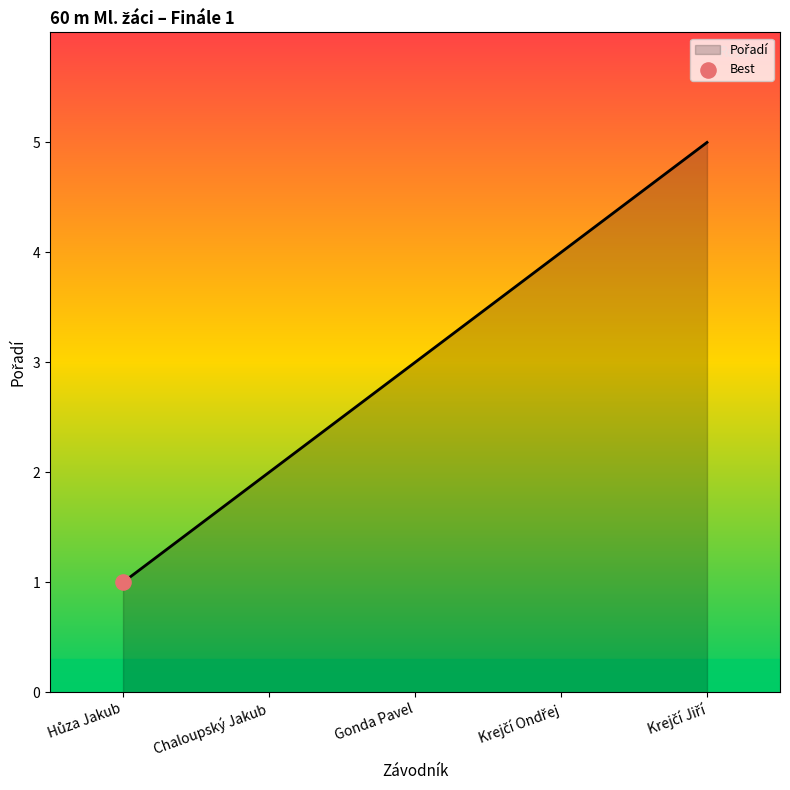

What is the difference between the maximum and minimum values?

4